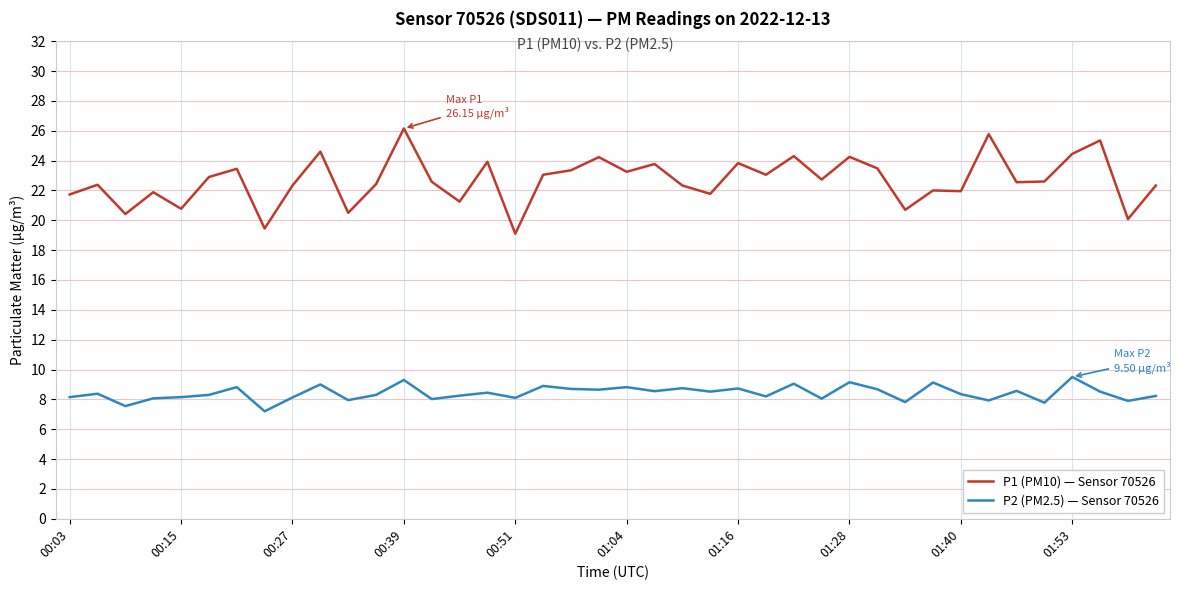

List the series in order of their overall mean, lowest first.

P2 (PM2.5) — Sensor 70526, P1 (PM10) — Sensor 70526